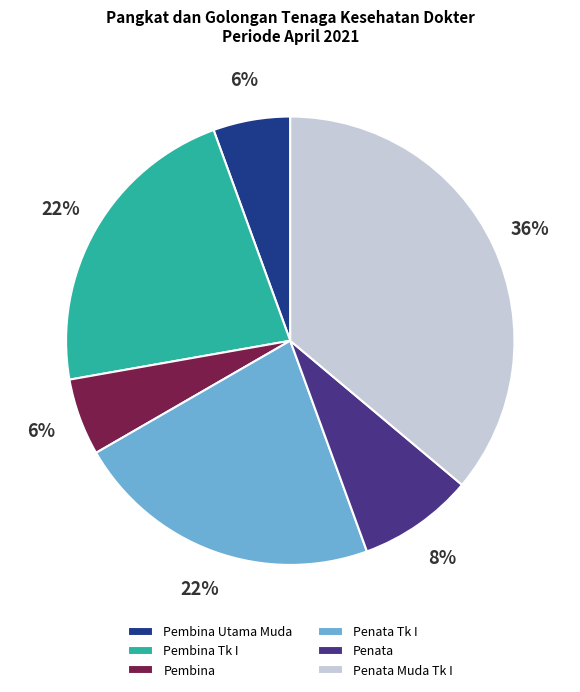

What is the ratio of the value at Pembina Utama Muda to the value at Pembina?

1.0